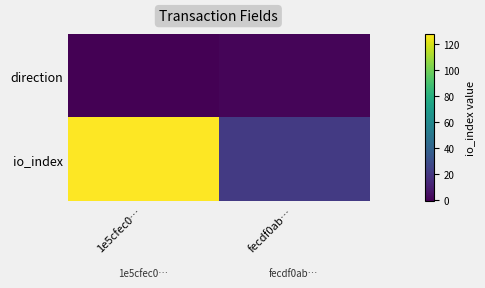

Rank the series by their average value, from highest to lowest.

io_index, direction